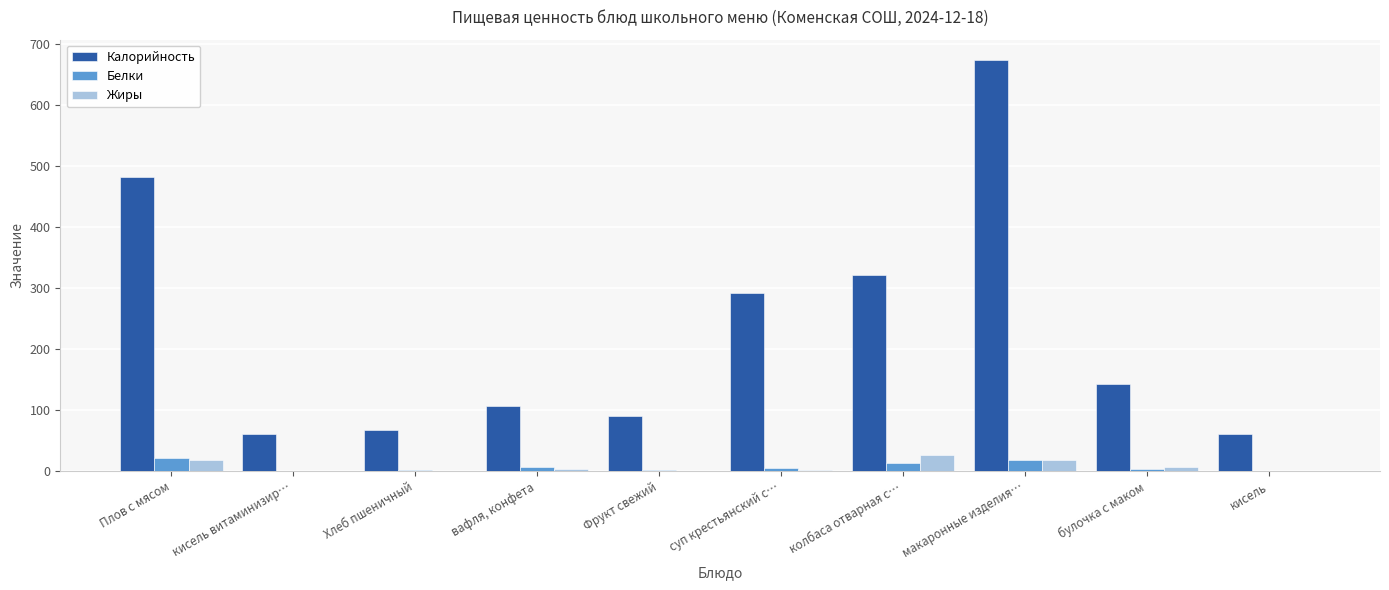

What is the sum of all Белки values?

70.6